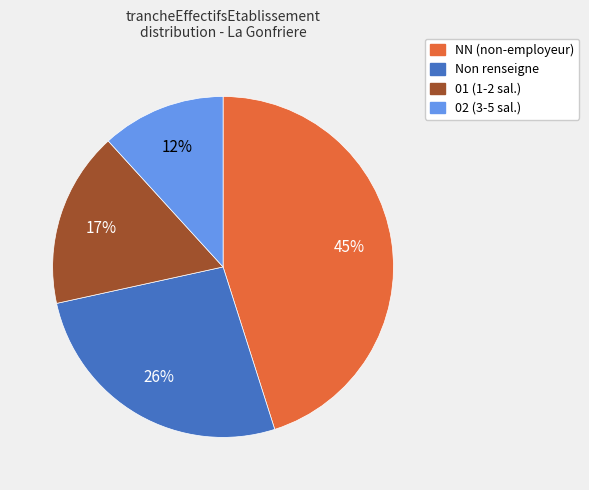

To the nearest percent, what is the average slice percentage?

25%